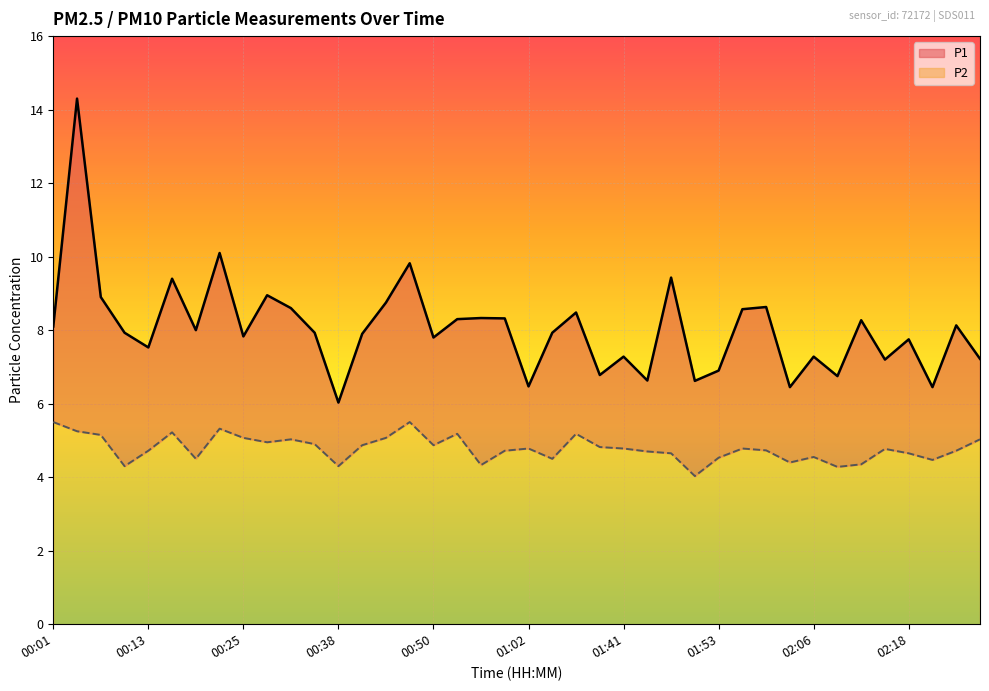

At which category does the chart reach its peak across all series?

00:04